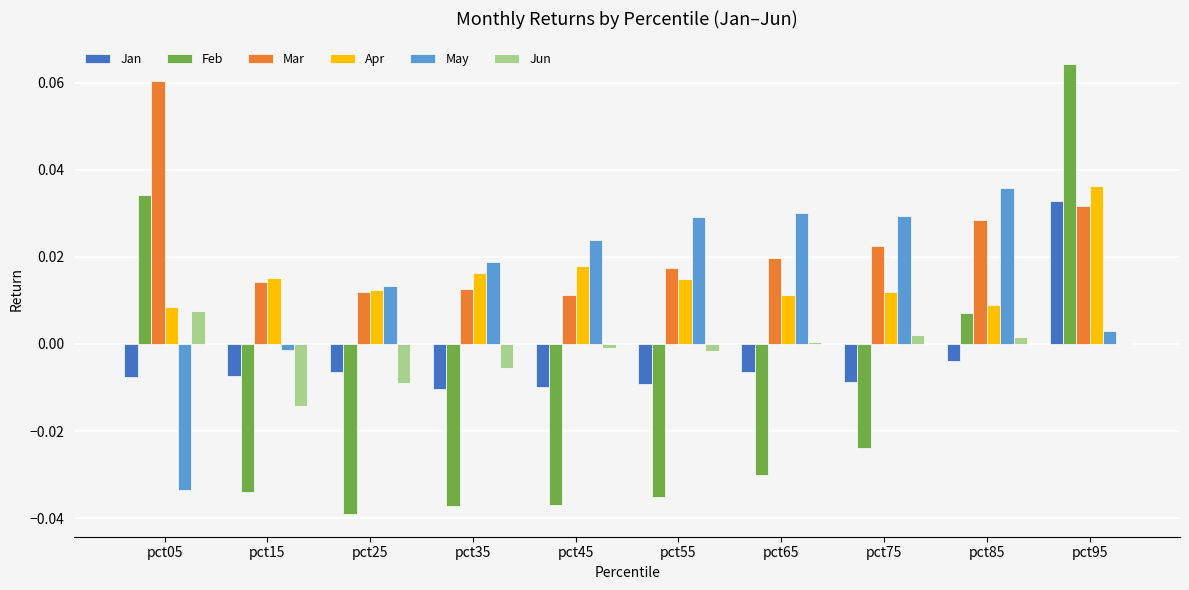

True or false: Apr has a value of 0.1 at pct95.

False